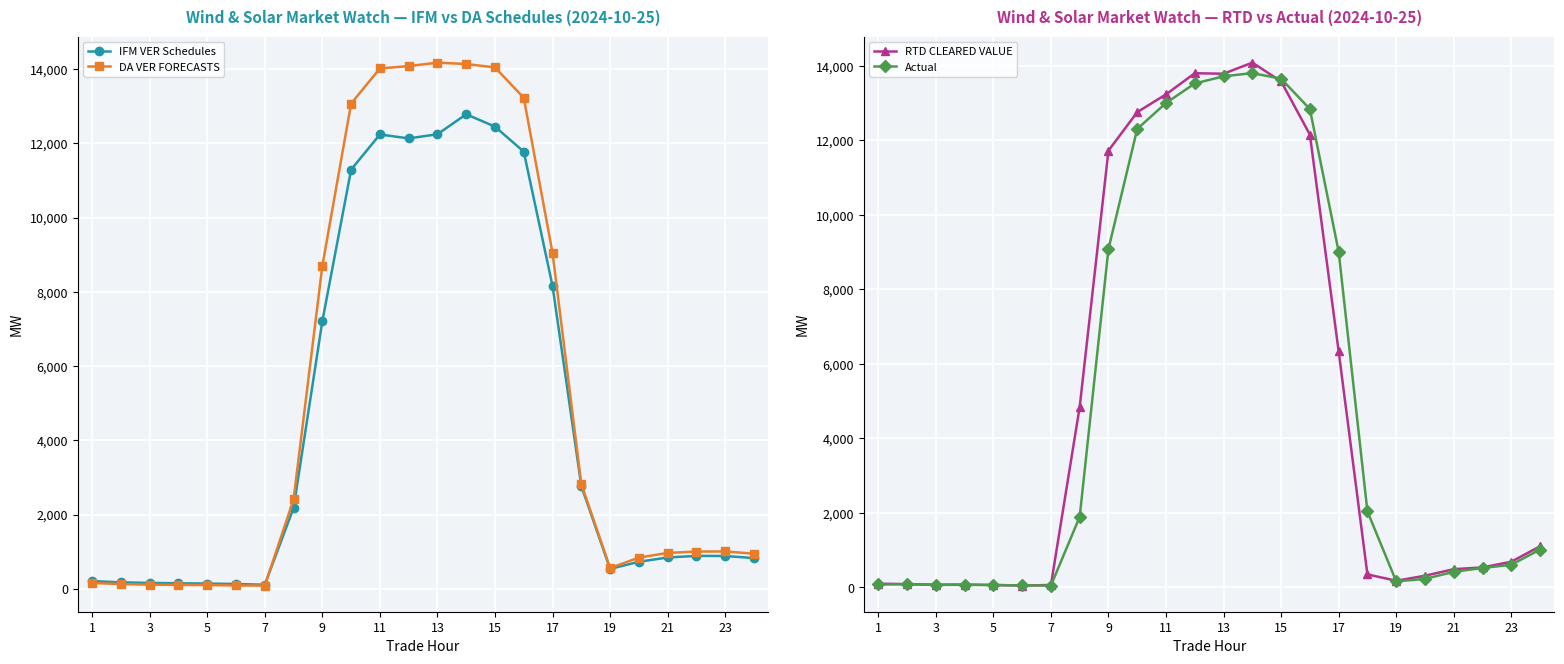

Reading left to right, transcribe all the data shown in this chart.

IFM VER Schedules: 208.4	173.8	159.5	149.1	142.0	129.8	111.6	2179.9	7210.4	11291.6	12238.8	12132.5	12244.6	12782.8	12449.3	11775.2	8158.5	2769.9	536.8	728.7	844.2	887.6	884.7	827.9
DA VER FORECASTS: 157.9	128.0	112.4	107.1	103.0	92.0	87.8	2410.0	8698.8	13072.4	14016.8	14079.8	14172.9	14136.3	14044.8	13225.8	9045.5	2824.5	560.9	841.0	967.5	1003.5	1007.0	946.8
RTD CLEARED VALUE: 97.9	88.0	72.5	76.2	62.2	48.4	64.1	4845.2	11725.9	12758.8	13236.1	13803.9	13790.6	14088.0	13585.5	12156.9	6338.3	348.3	177.2	312.2	488.7	535.5	687.7	1102.7
Actual: 78.2	83.8	67.8	65.8	65.6	50.6	48.2	1894.5	9085.0	12309.4	13004.2	13528.9	13721.0	13807.4	13657.1	12842.4	9013.2	2039.9	161.8	226.9	417.9	520.3	606.9	1016.1